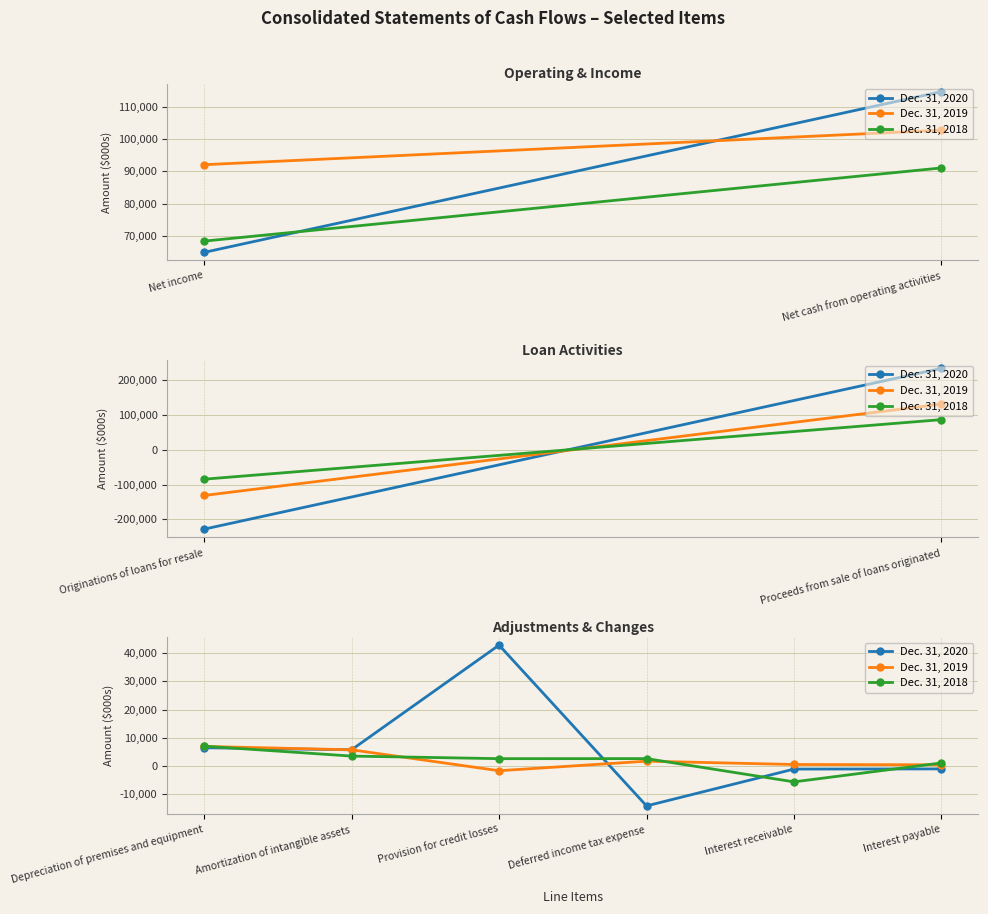

True or false: Dec. 31, 2020 has a value of -14154 at Deferred income tax expense.

True